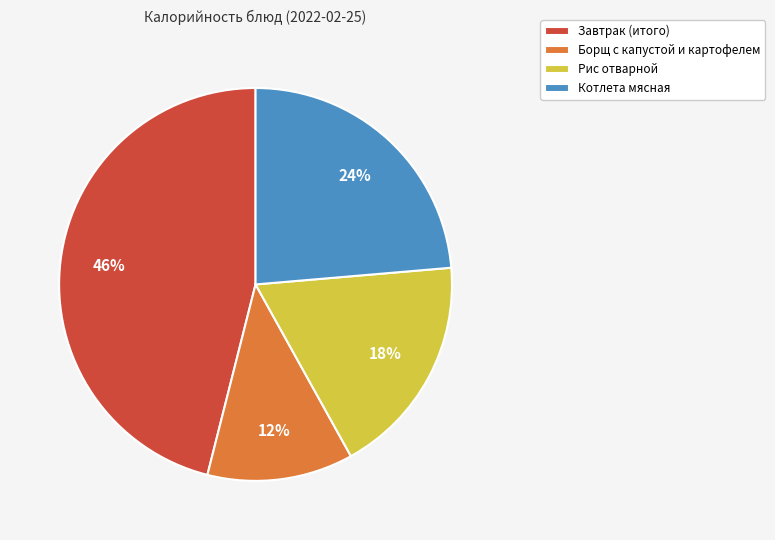

Is the sum of Котлета мясная and Рис отварной greater than half?

No